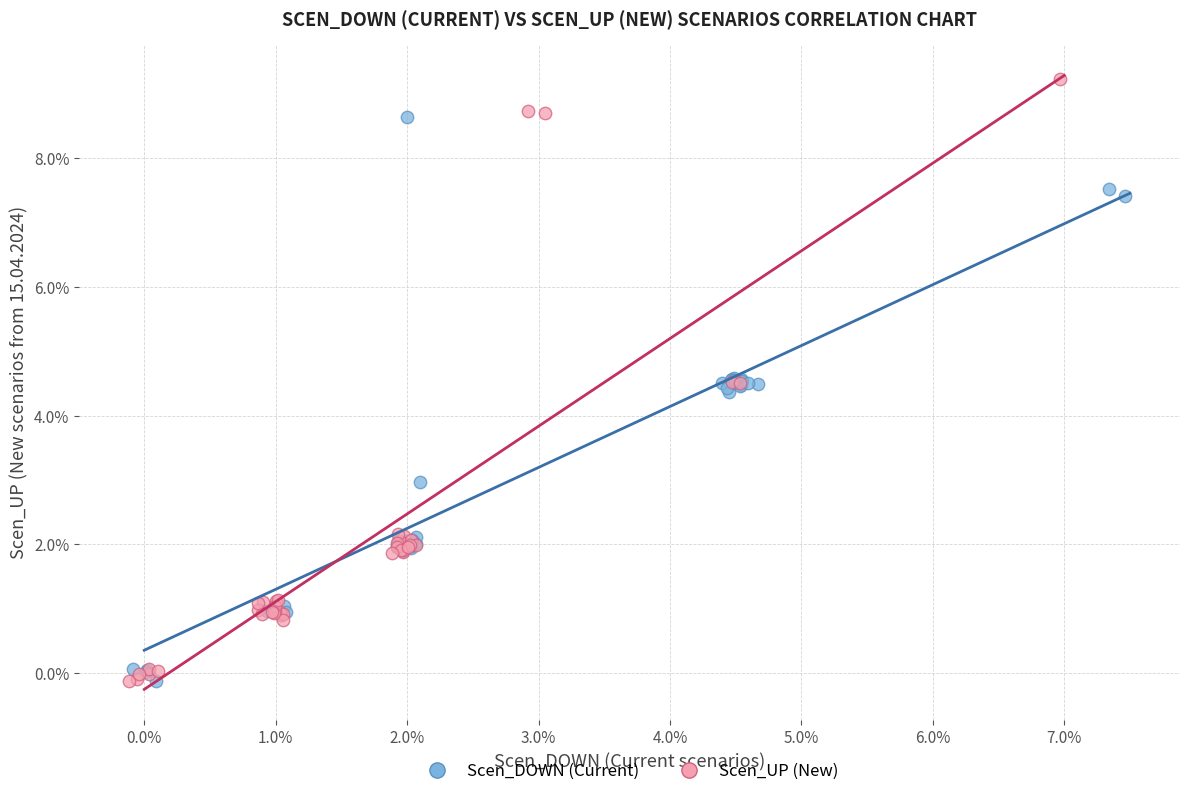

What are all the series names shown in the legend?

Scen_DOWN (Current), Scen_UP (New)